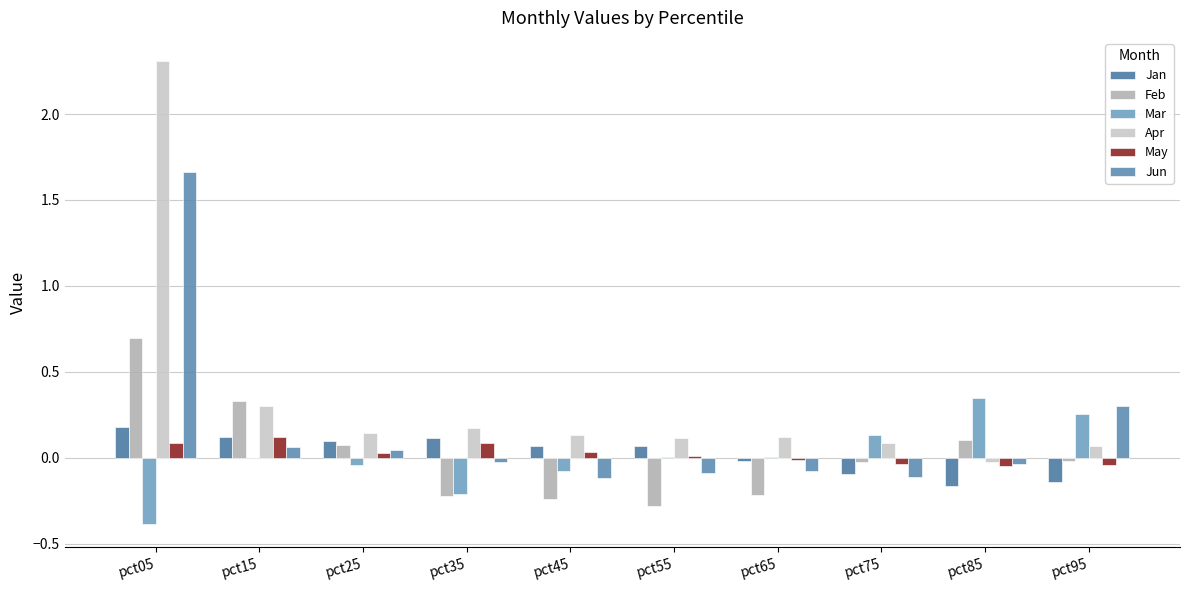

What is the value of the Apr bar at the 8th from the left?

0.1